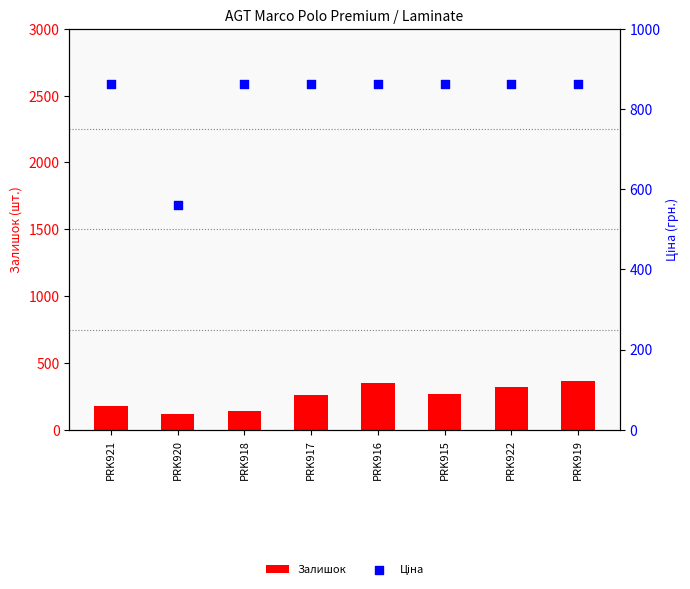

Which series contains the lowest Y value?

Залишок